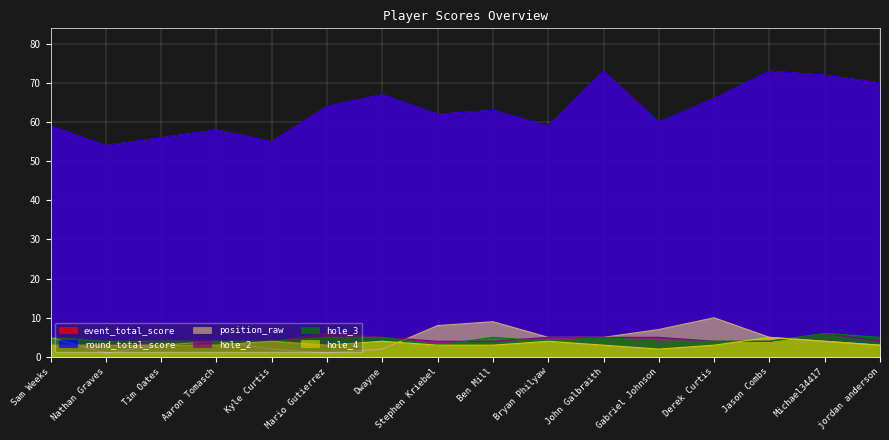

Which series has the largest total across all categories?

event_total_score